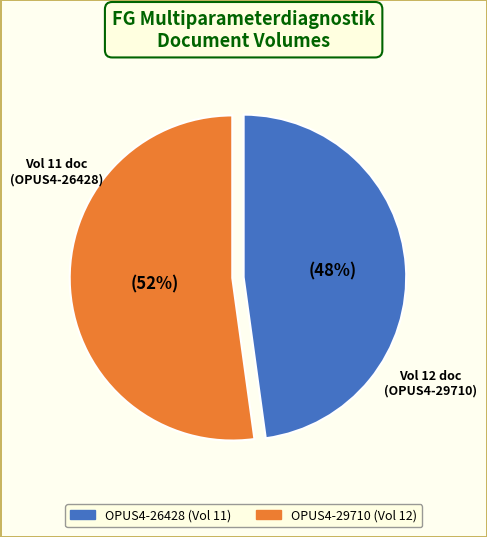

How many segments does this pie chart have?

2